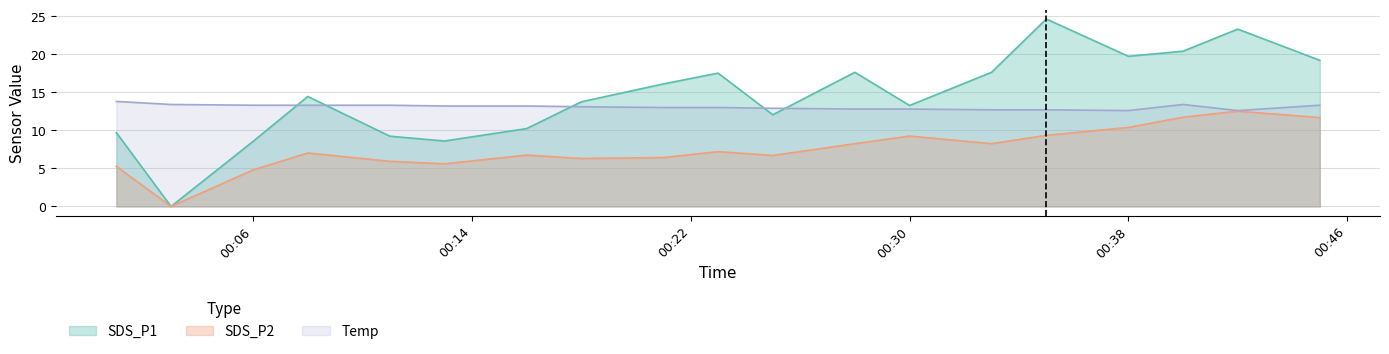

At 2023-01-01 00:23, list the series in order from largest to smallest.

SDS_P1, Temp, SDS_P2